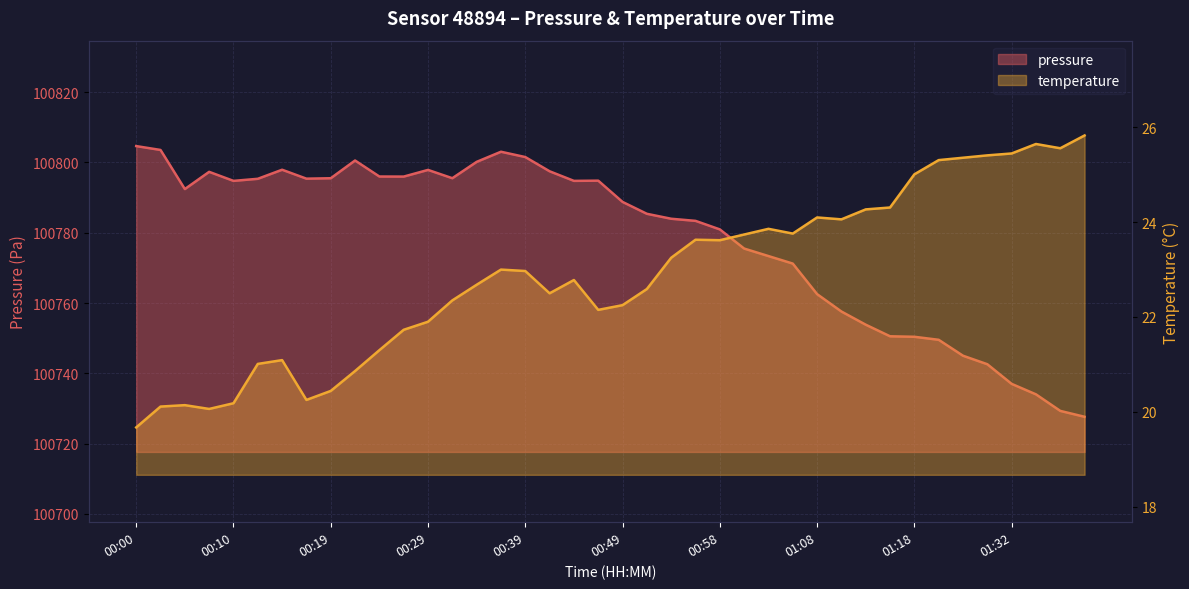

Is it true that pressure equals 100795.4 at 00:12?

True